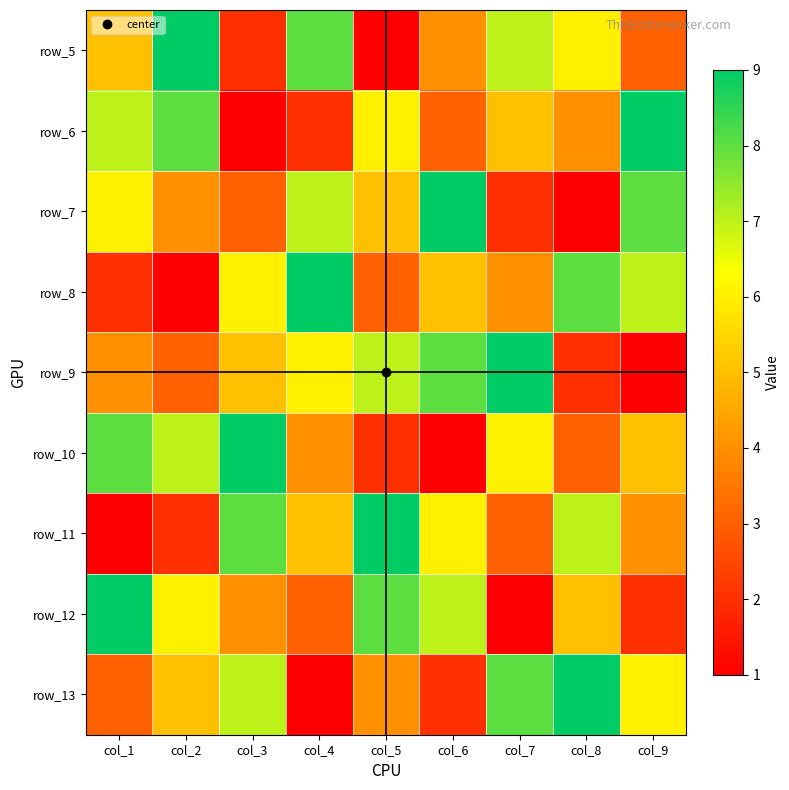

What is the difference between the highest and lowest values at col_2?

8